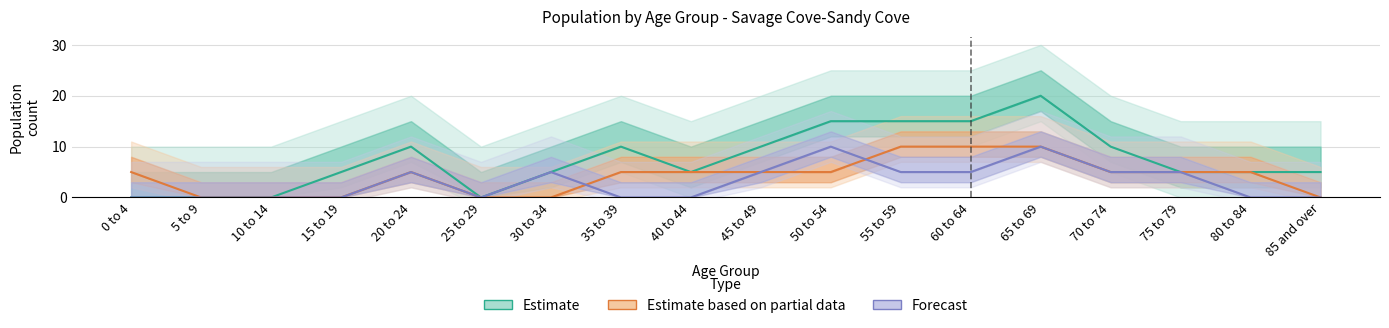

What is the approximate value of Forecast at 65 to 69, to the nearest 10?

10